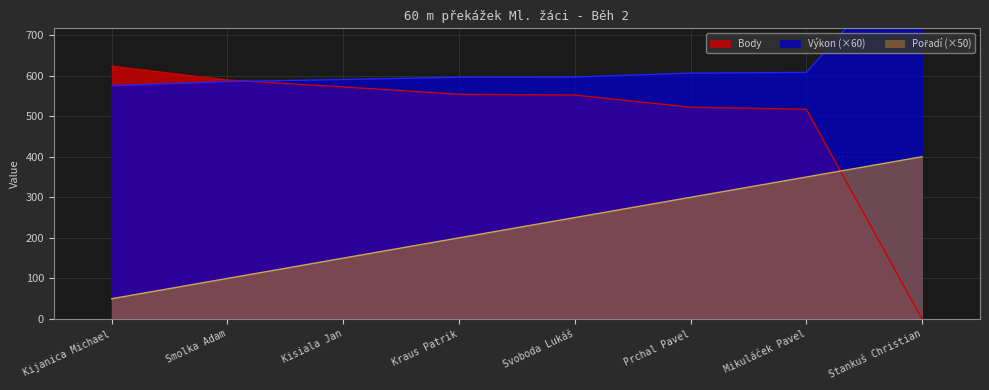

What is the approximate value of Výkon at Kisiala Jan?

590.4